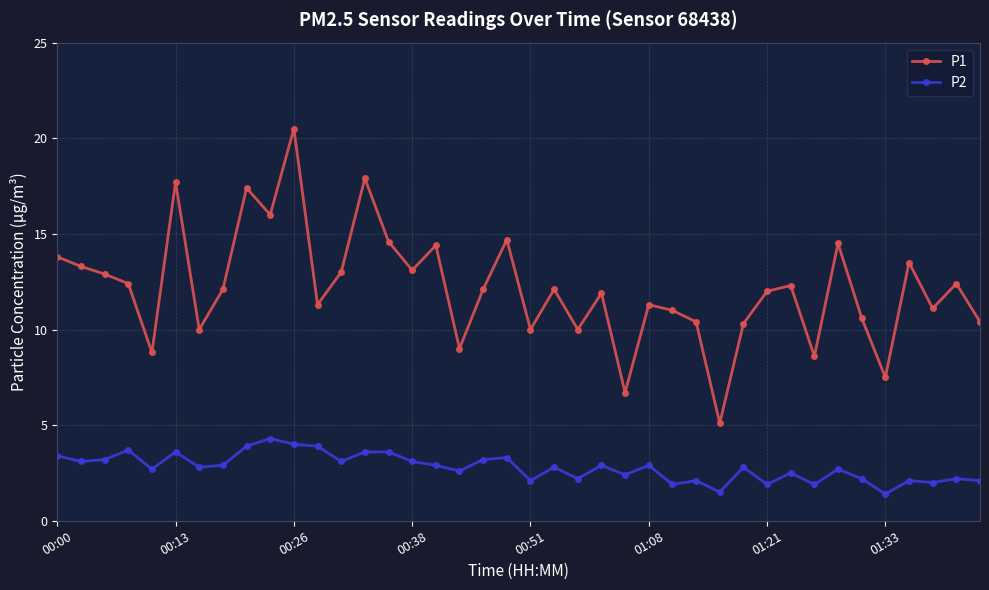

List the series in order of their peak value, lowest first.

P2, P1